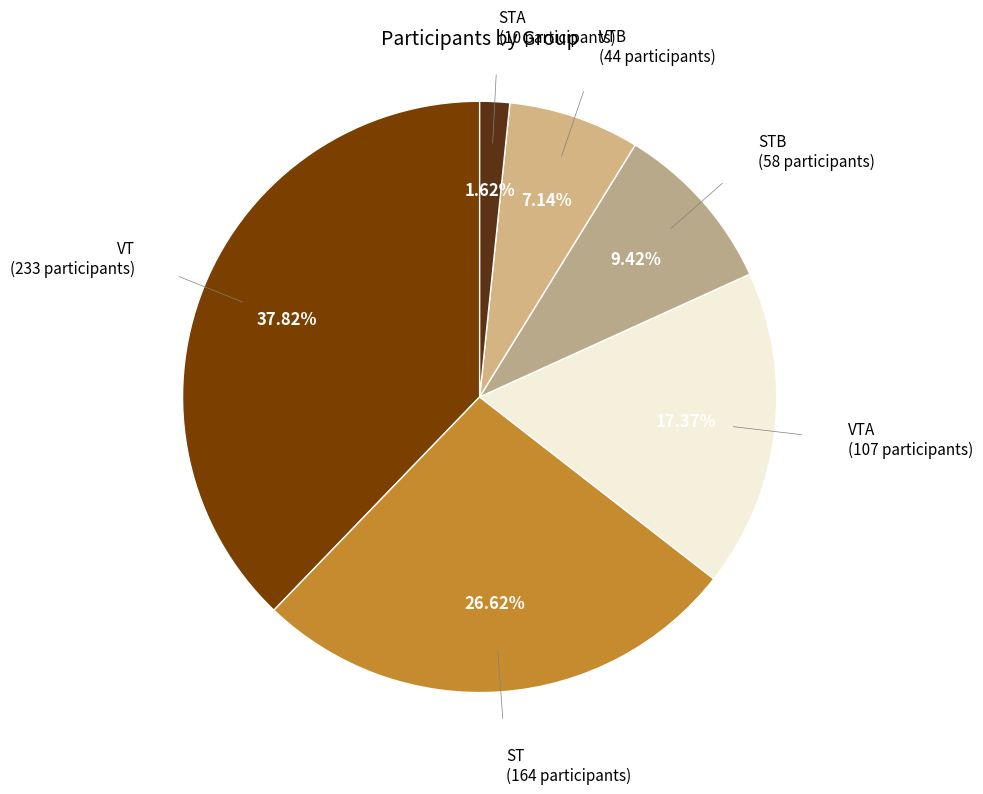

What is the smallest slice in the pie chart?

STA